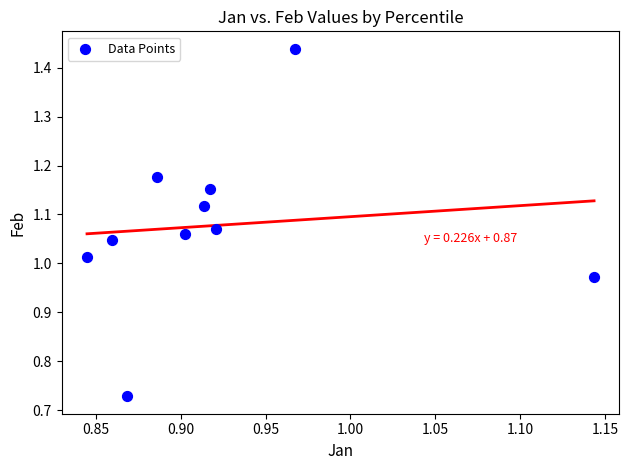

What is the average X value?

0.9